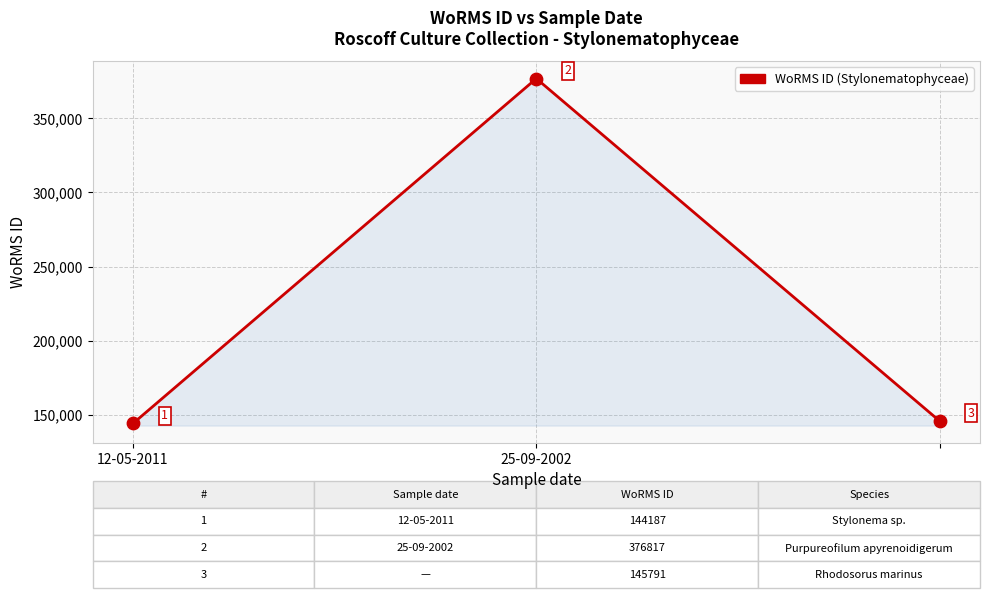

What is the difference between the maximum and second lowest values?

231026